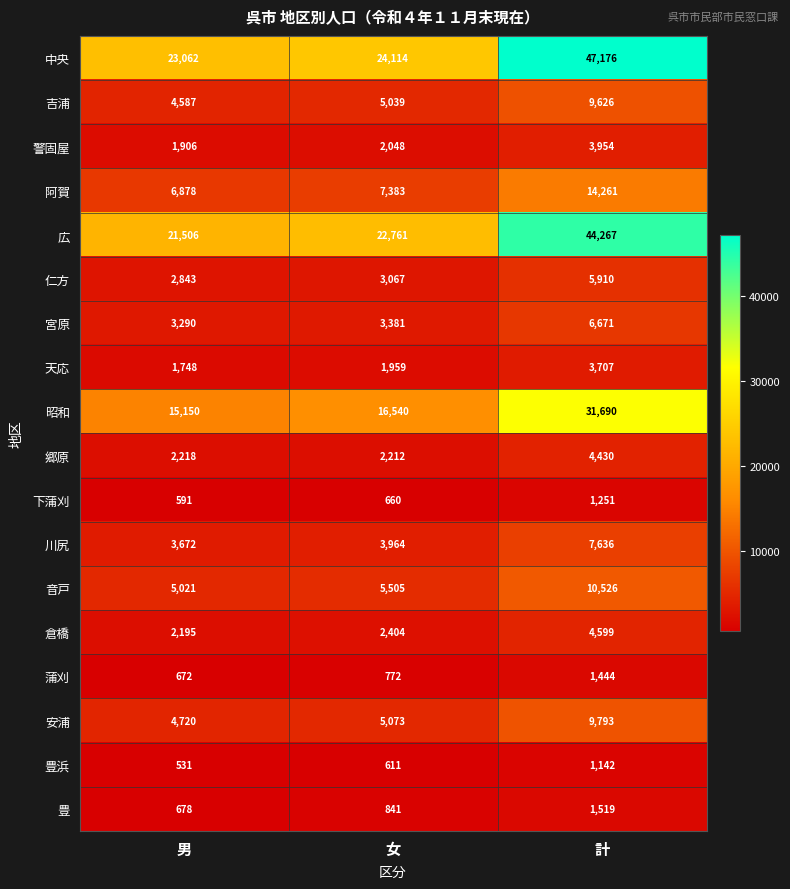

True or false: 川尻 has a value of 2916 at 計.

False